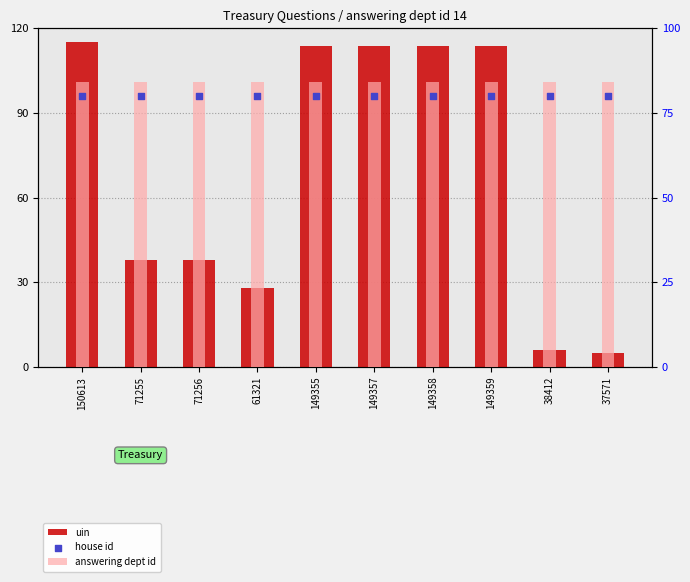

Which series has the largest total across all categories?

answering dept id